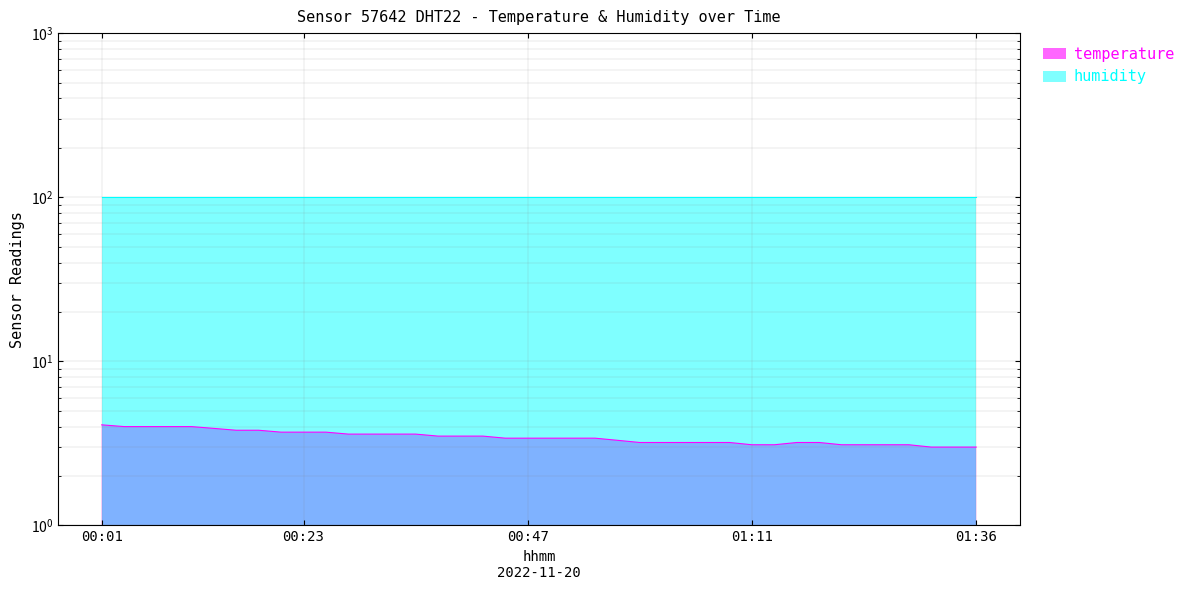

What is the average value?

3.4